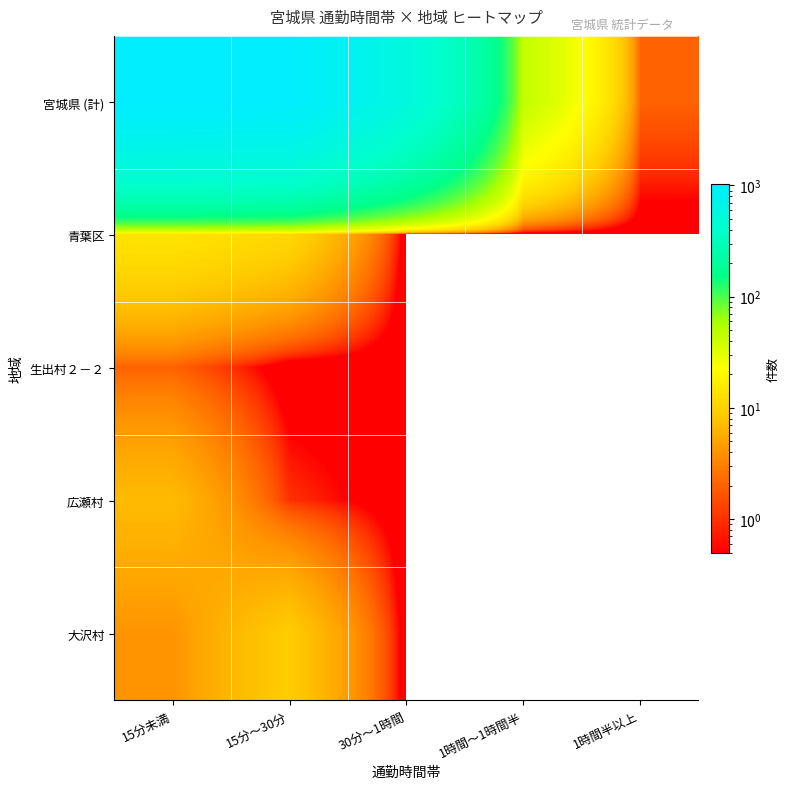

What is the total value across all series at 15分～30分?

1030